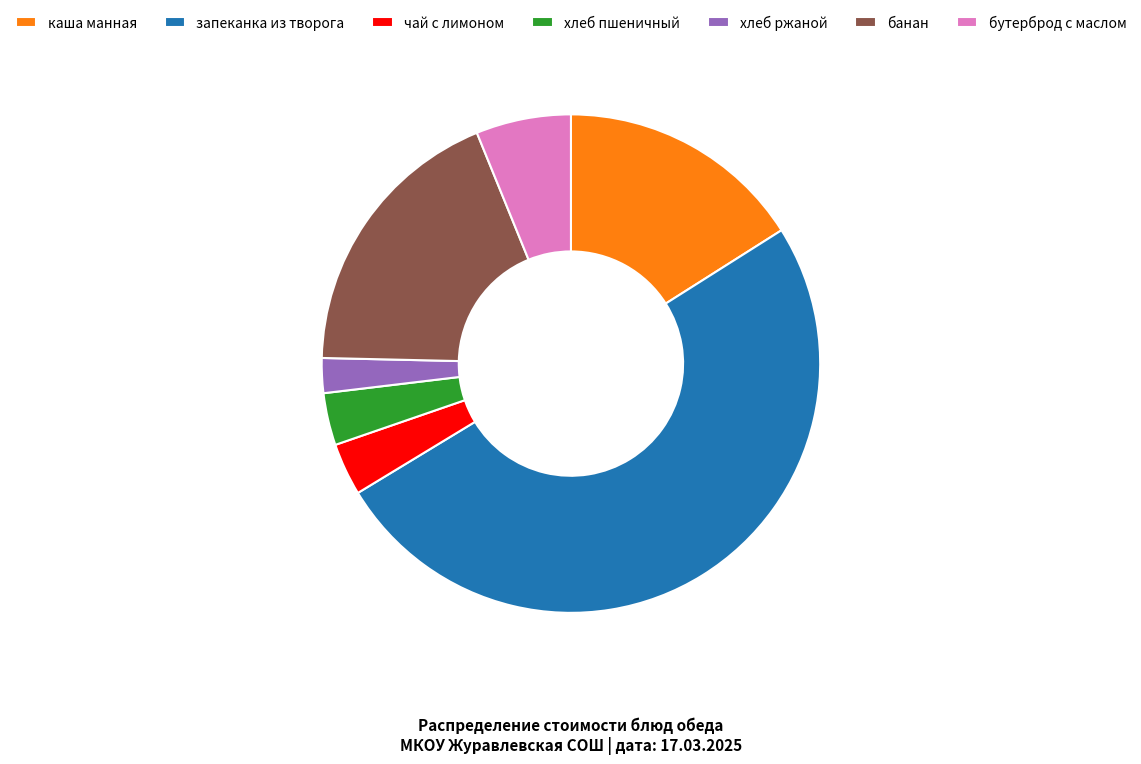

True or false: чай с лимоном accounts for 15% of the total.

False